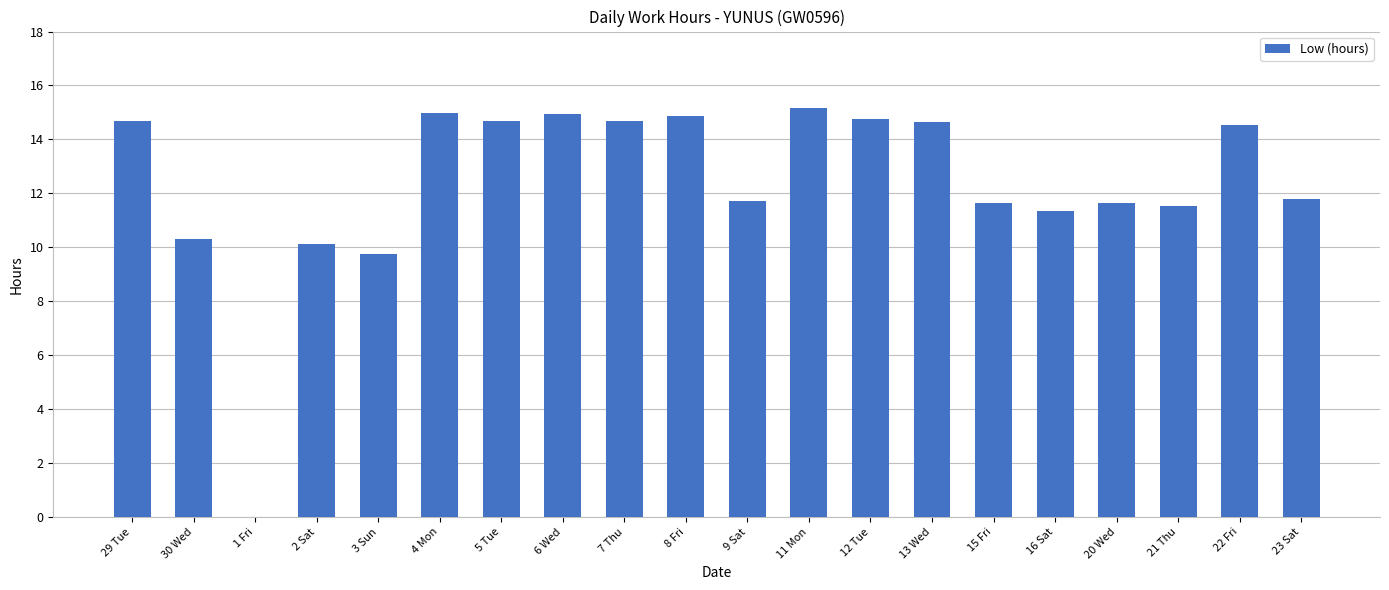

At which category does the chart reach its peak across all series?

11 Mon